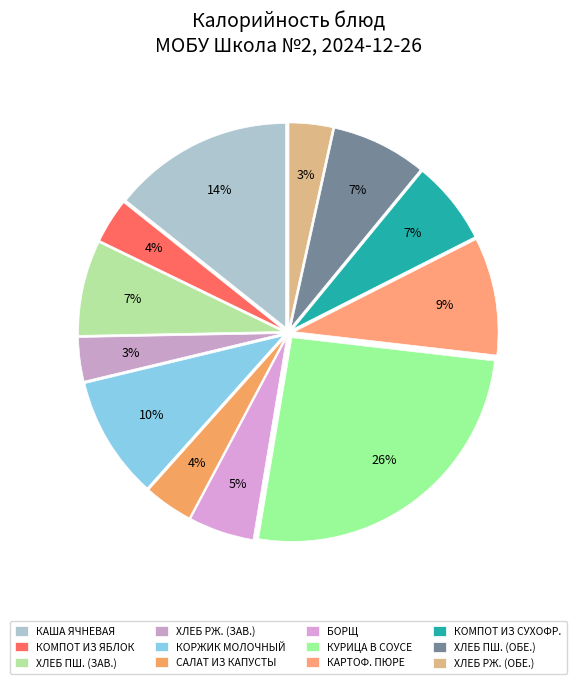

How many segments does this pie chart have?

12